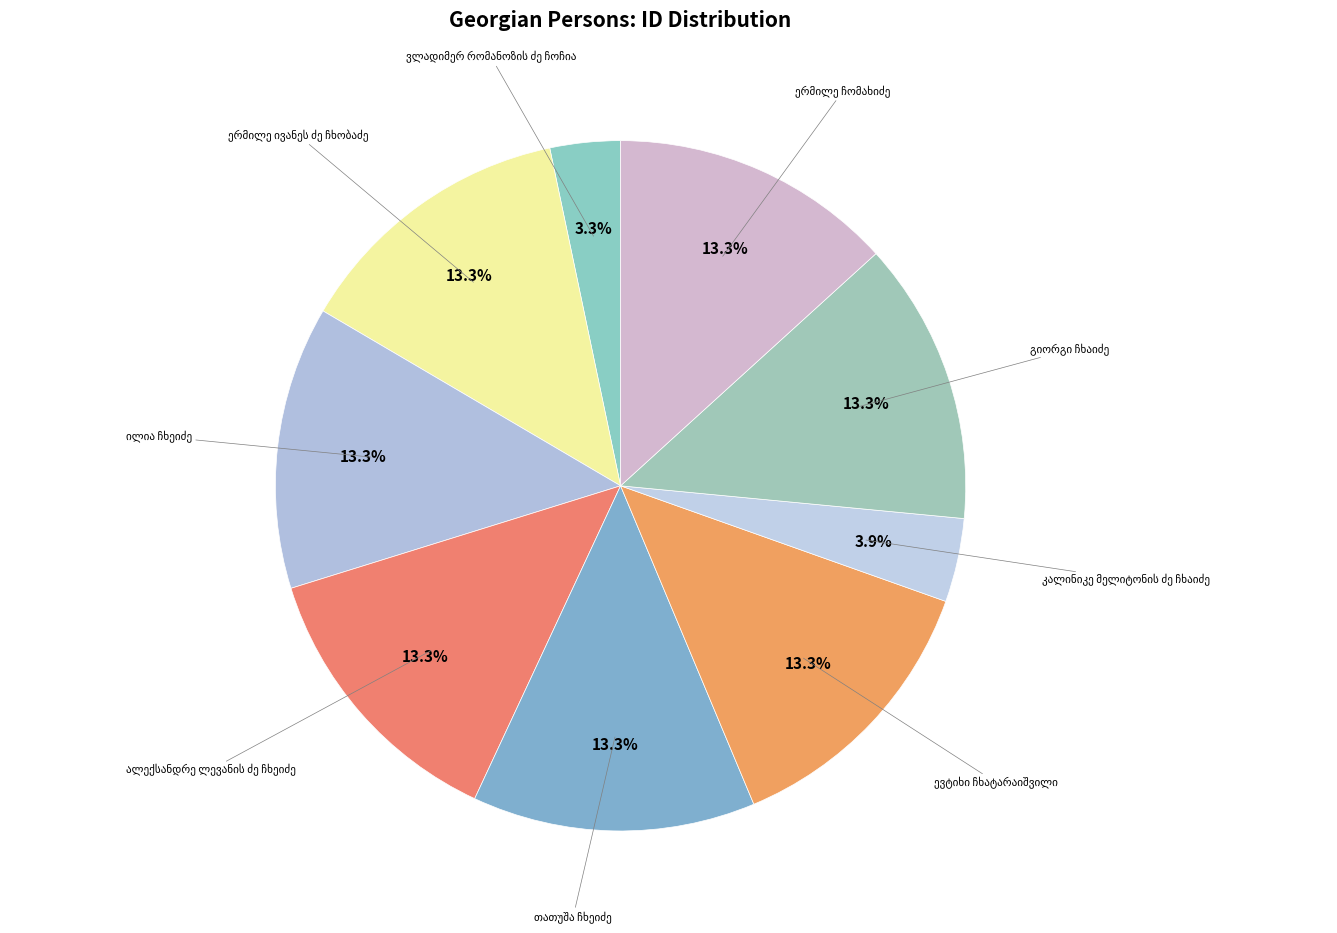

What is the change in value from კალინიკე მელიტონის ძე ჩხაიძე to გიორგი ჩხაიძე?

+16668